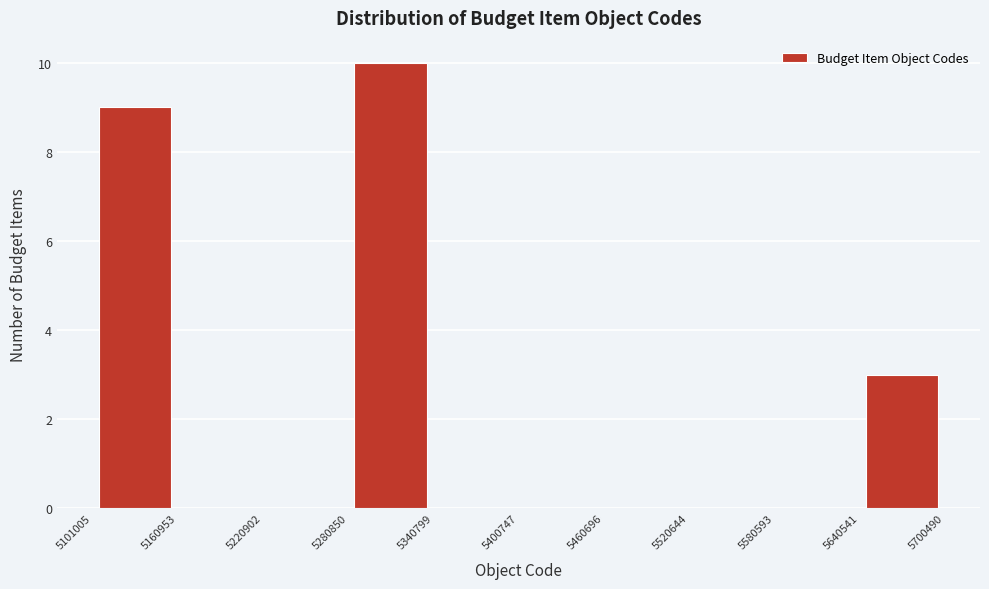

Reading left to right, transcribe this chart: for each bar, give the range it covers on the x-axis and its height. The values are not printed on the chart, so give them approximately, as read against the axis.

5101005 to 5160953: 9
5160953 to 5220902: 0
5220902 to 5280850: 0
5280850 to 5340799: 10
5340799 to 5400747: 0
5400747 to 5460696: 0
5460696 to 5520644: 0
5520644 to 5580593: 0
5580593 to 5640541: 0
5640541 to 5700490: 3